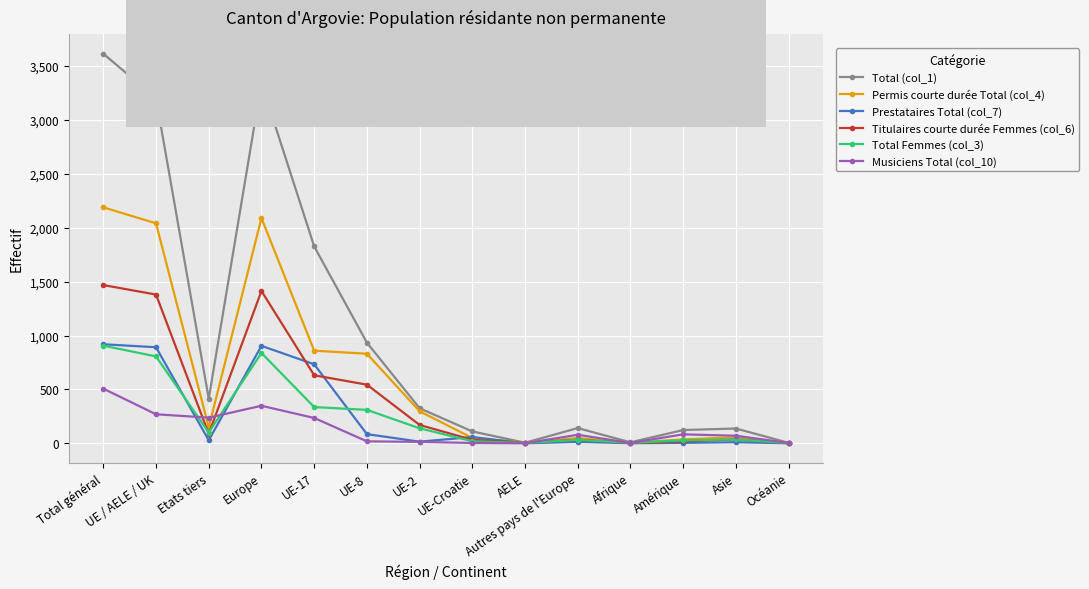

What is the difference between the maximum and minimum values in the Musiciens Total (col_10) series?

507